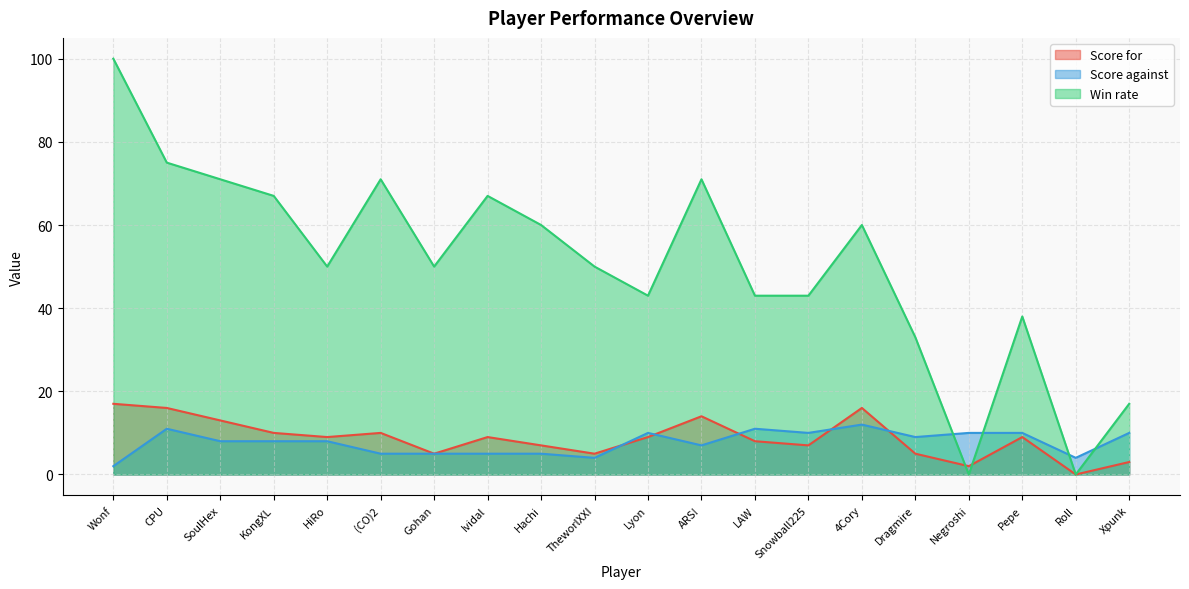

What is the label of the 14th point from the left?

Snowball225